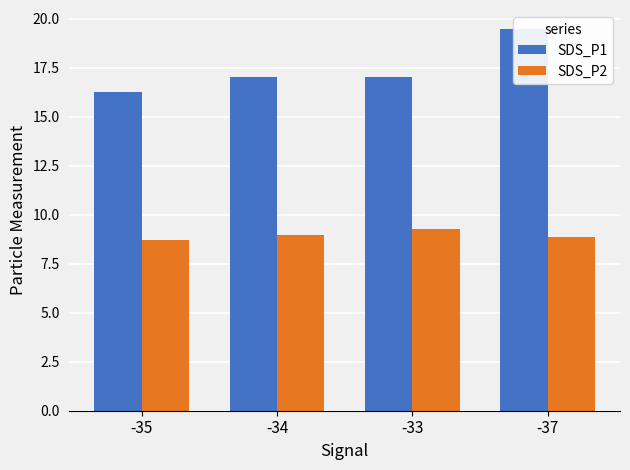

At which label does SDS_P1 reach its minimum?

-35